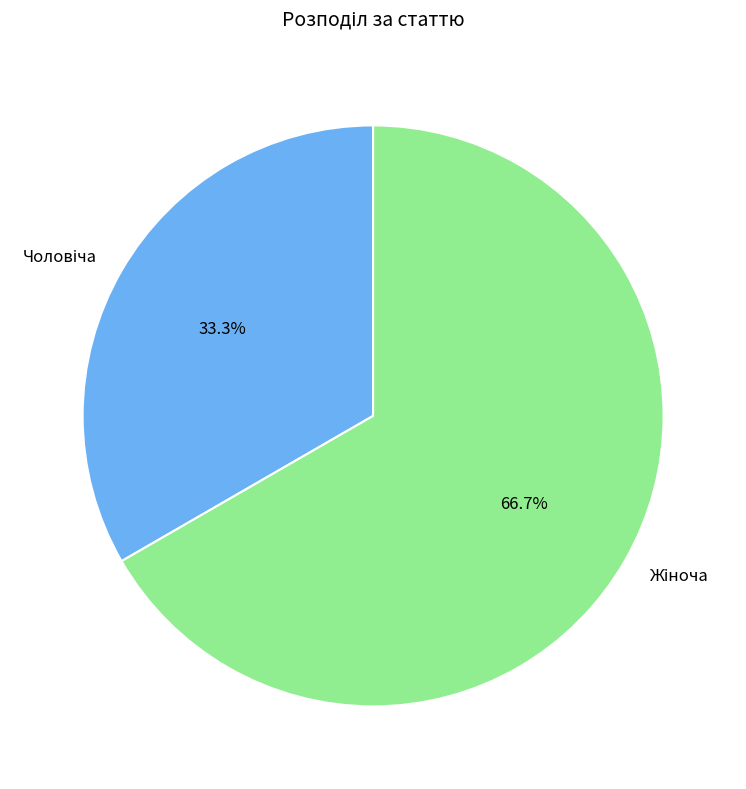

Is there any slice that represents more than half of the pie?

Yes